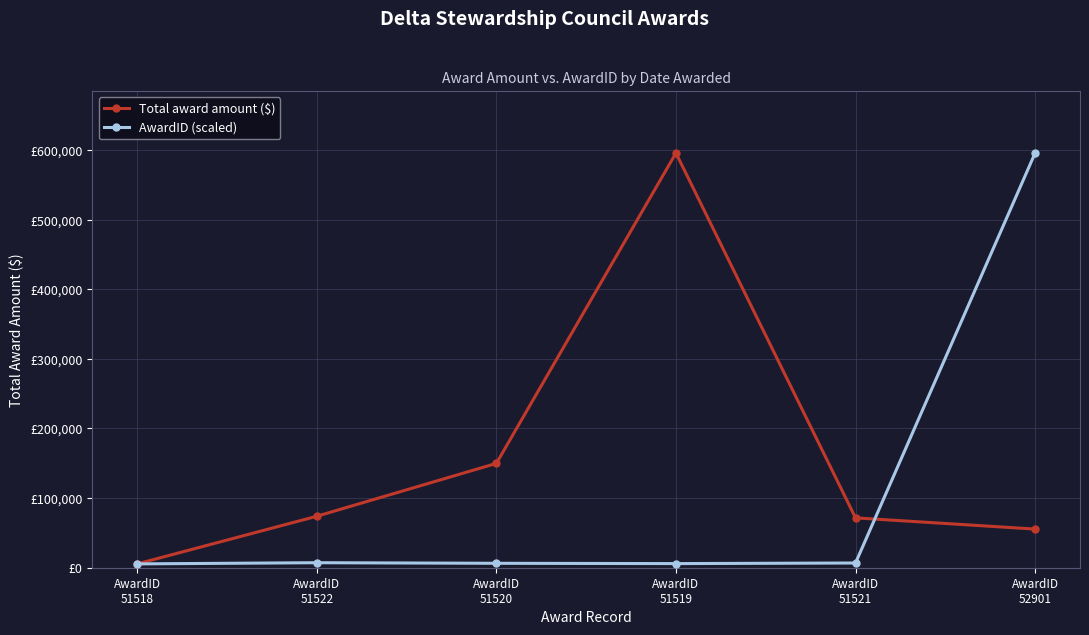

What is the label of the 3rd point from the left?

AwardID
51520